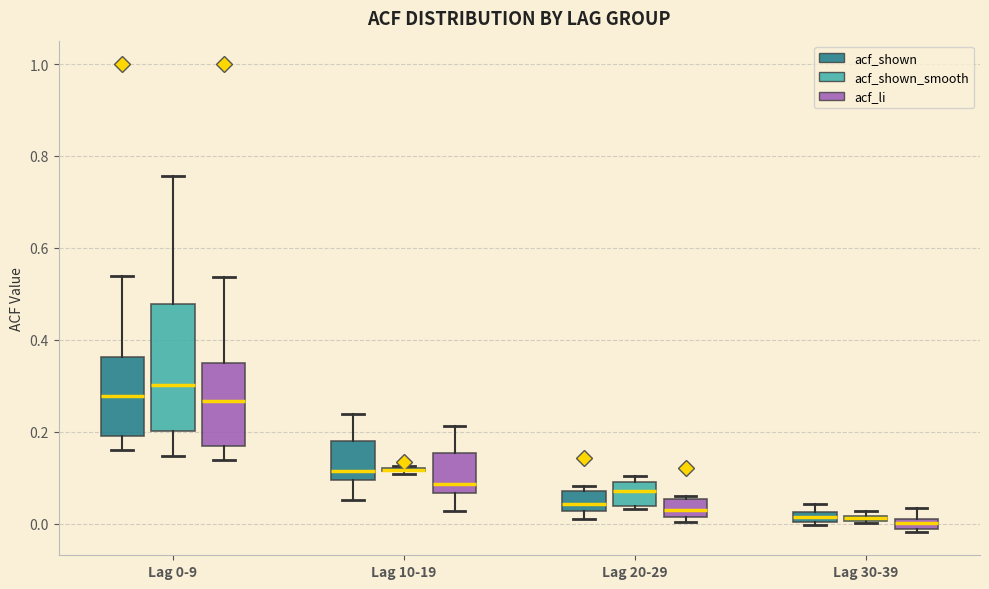

Which box is the tallest, from its lower edge to its upper edge?

Lag 0-9 (acf_shown_smooth)